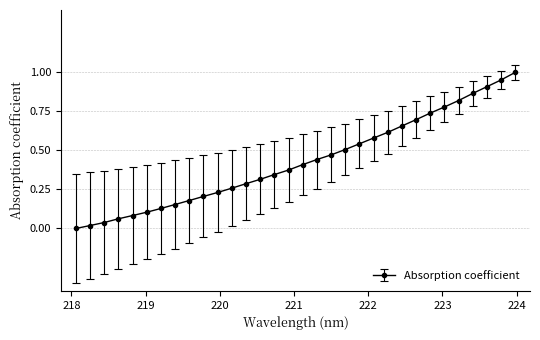

List the labels in order of value, largest first.

223.9802, 223.7895, 223.5987, 223.408, 223.2172, 223.0264, 222.8355, 222.6447, 222.4538, 222.263, 222.0721, 221.8812, 221.6902, 221.4993, 221.3083, 221.1174, 220.9264, 220.7354, 220.5444, 220.3533, 220.1623, 219.9712, 219.7801, 219.589, 219.3979, 219.2067, 219.0156, 218.8244, 218.6332, 218.442, 218.2508, 218.0596